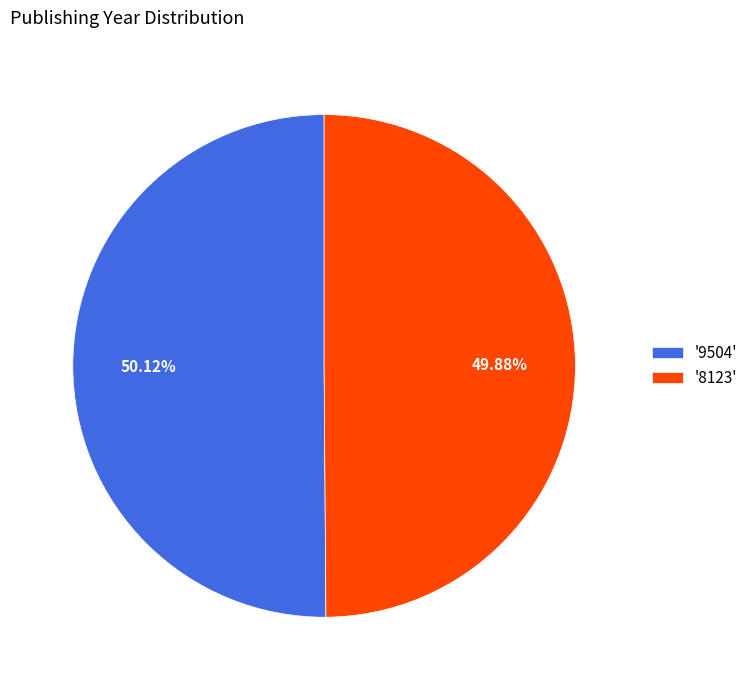

Is there any slice that represents more than half of the pie?

Yes